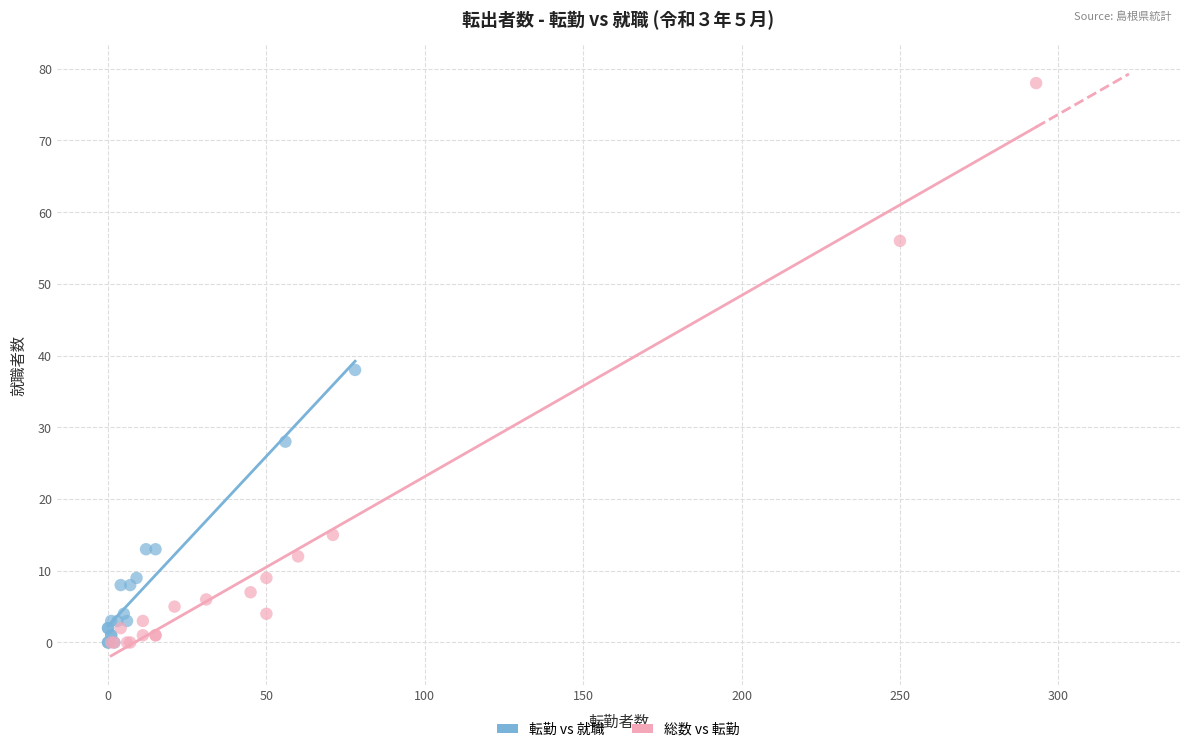

Which series contains the highest Y value?

総数 vs 転勤